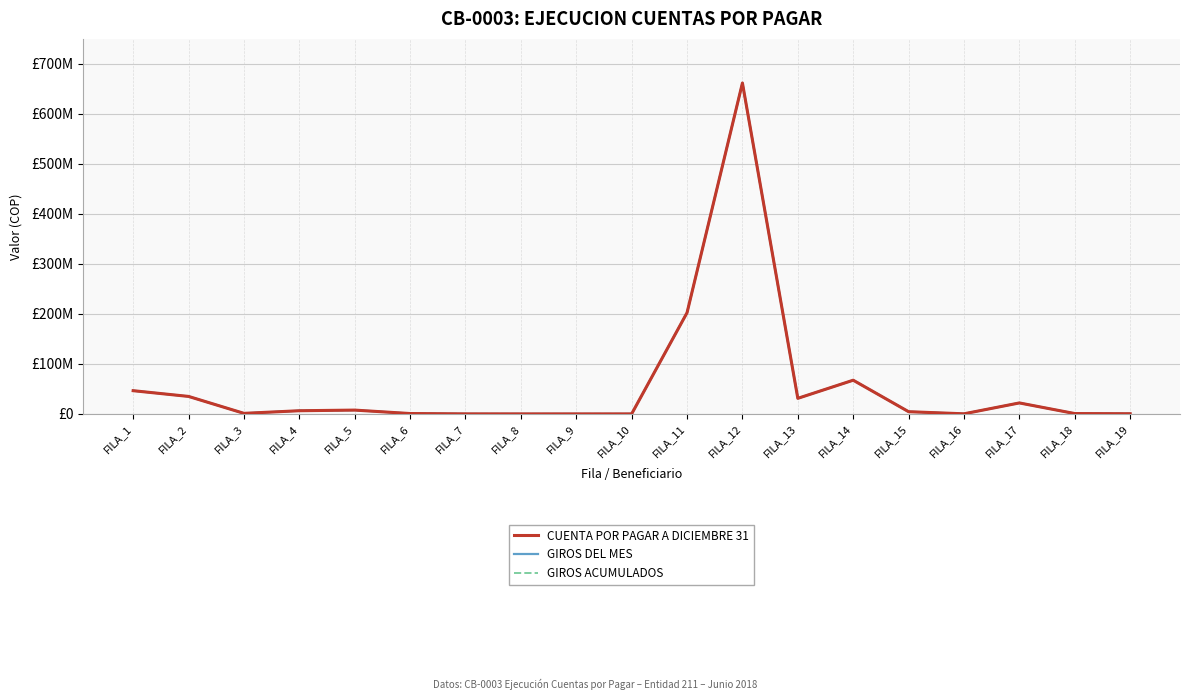

Does the chart have visible grid lines?

Yes